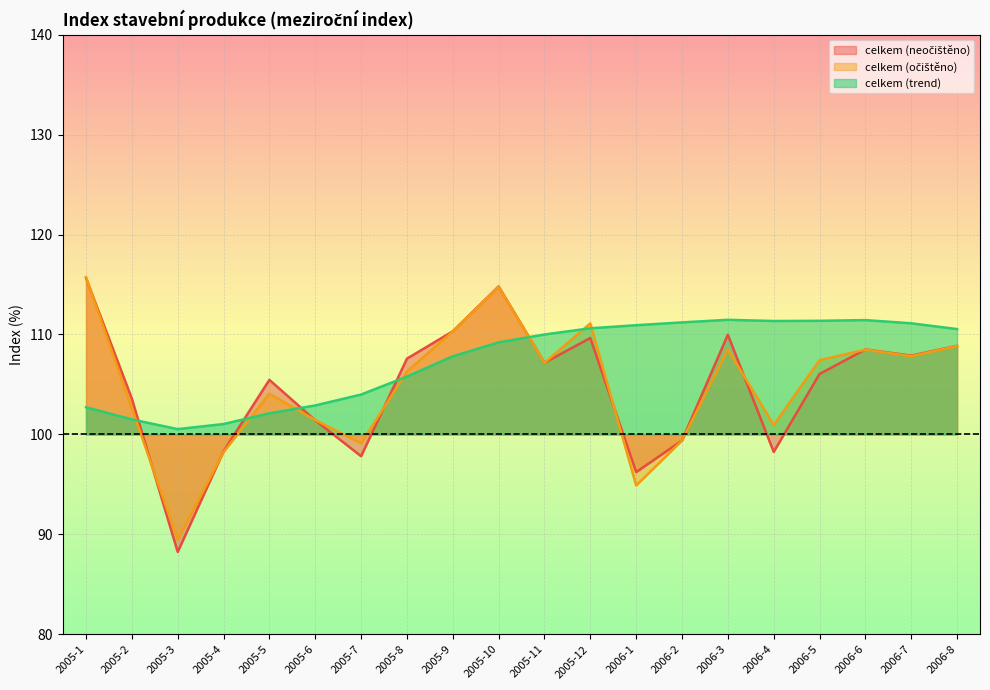

What is the greatest value displayed?

115.7